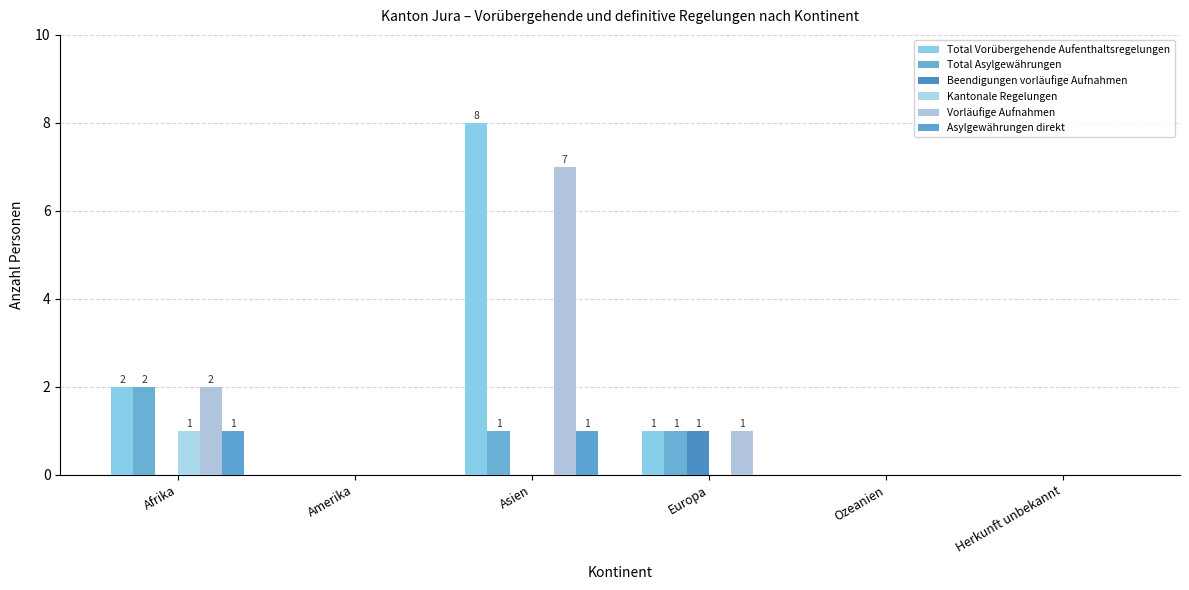

Count the number of data series in this chart.

6